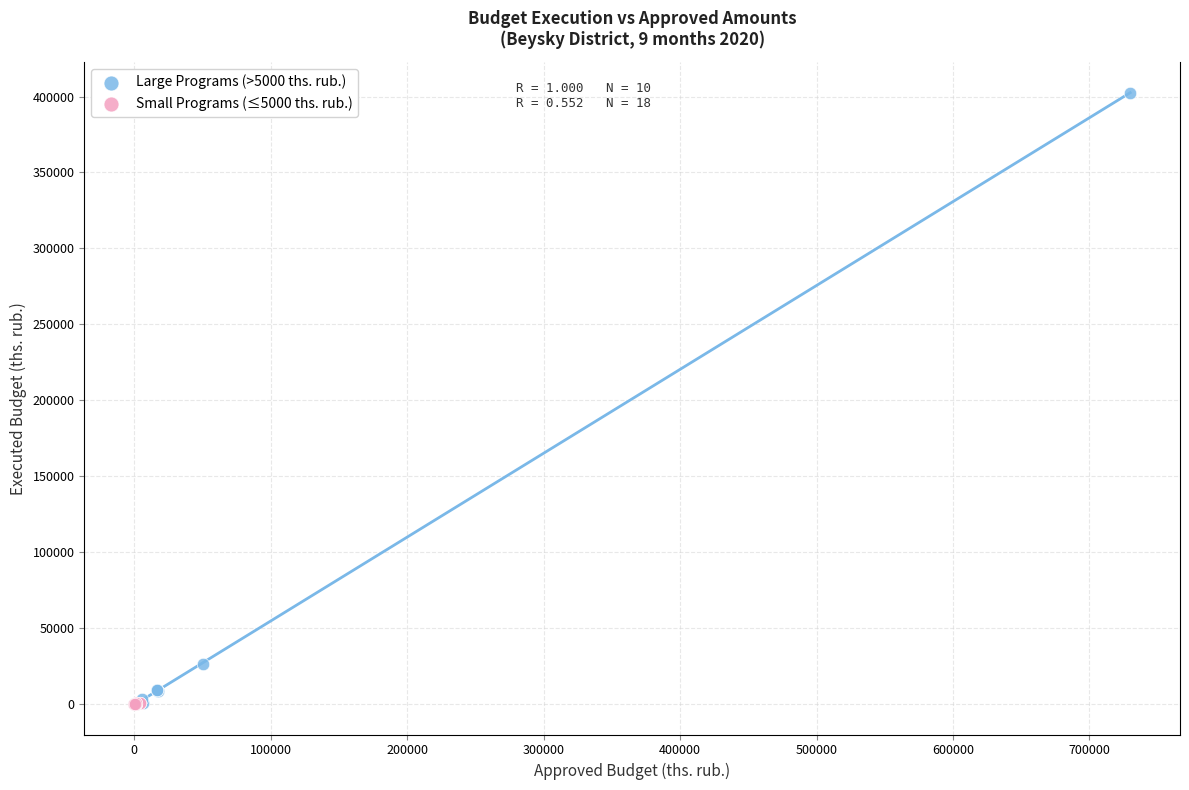

Which series has the largest Y range (max minus min)?

Large Programs (>5000 ths. rub.)